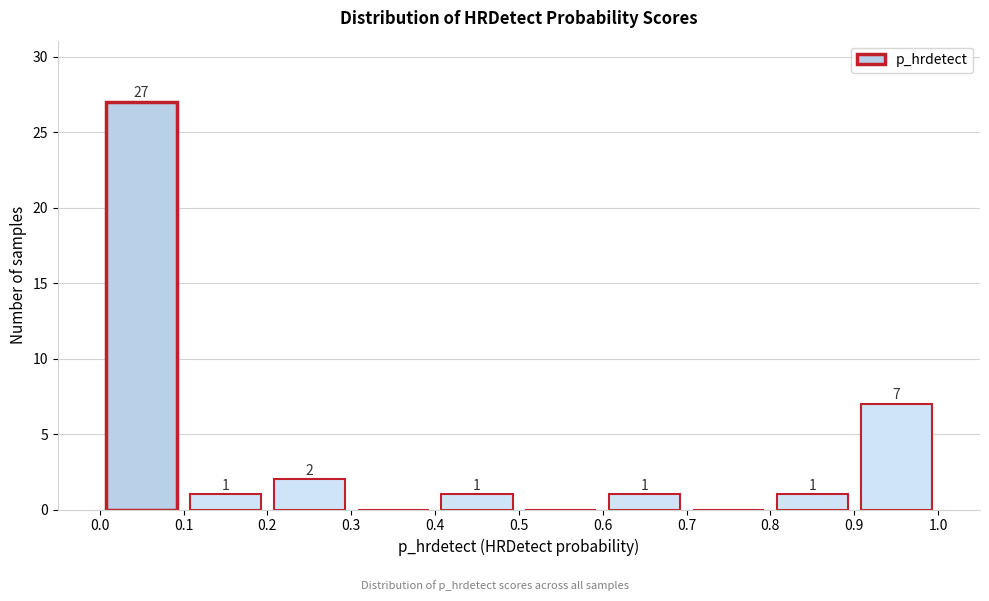

Which range on the x-axis has the tallest bar?

0.0 to 0.1